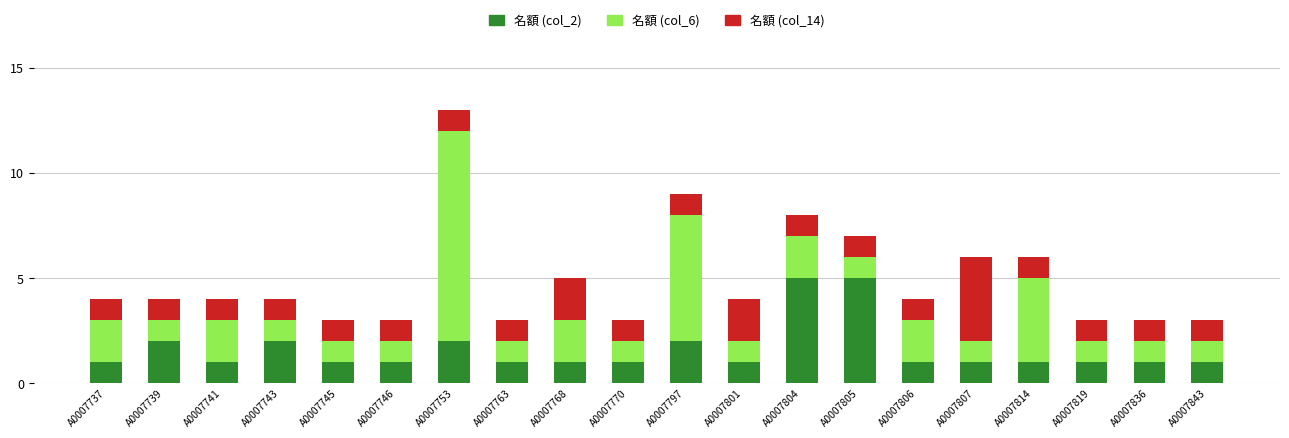

The 名額 (col_2) series shows 2 at A0007819. True or false?

False